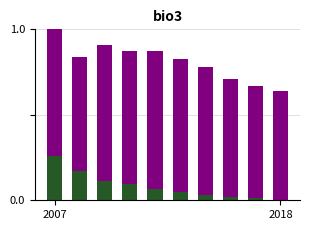

Count the number of data series in this chart.

2